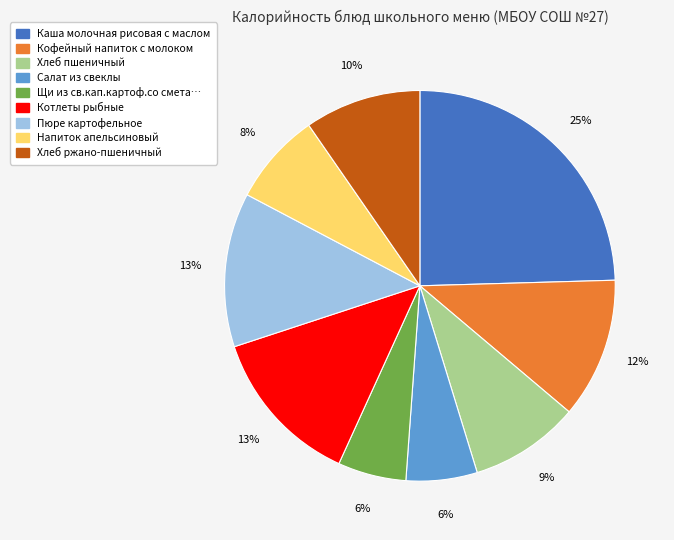

Is there any slice that represents more than half of the pie?

No